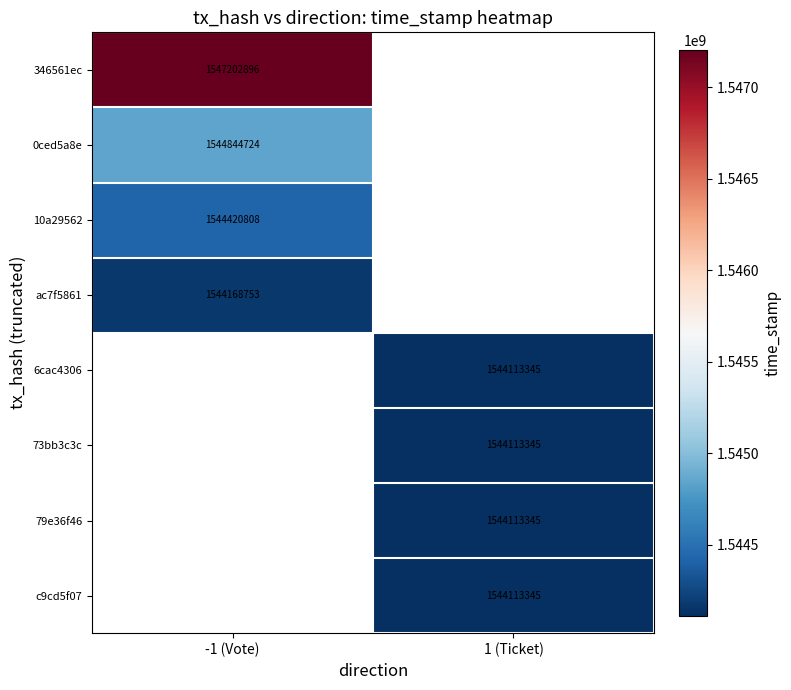

The 6cac4306 series shows 2515743271 at 1 (Ticket). True or false?

False